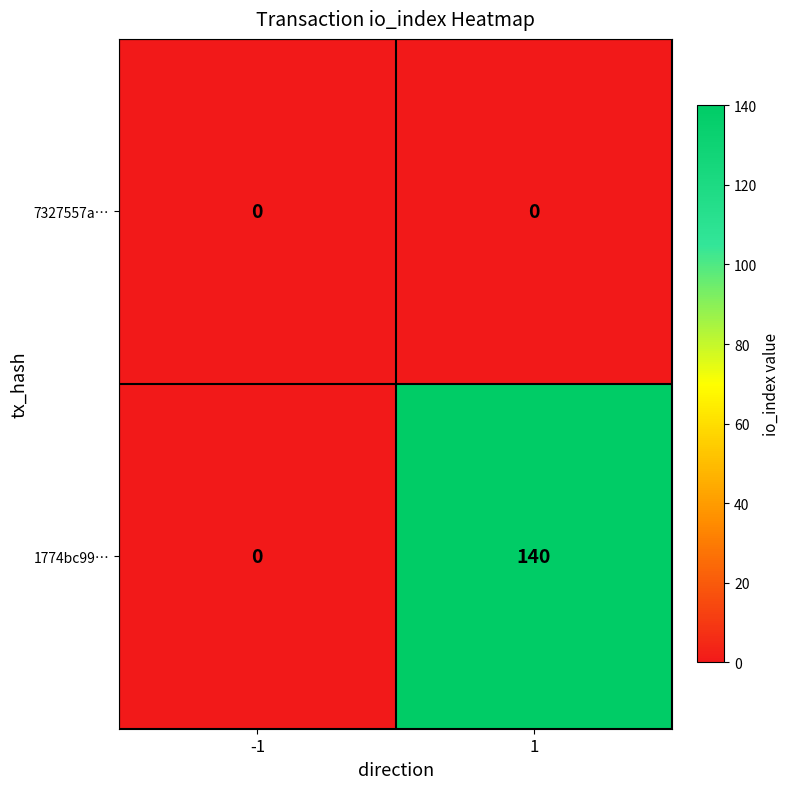

At 1, list the series in order from smallest to largest.

7327557a…, 1774bc99…